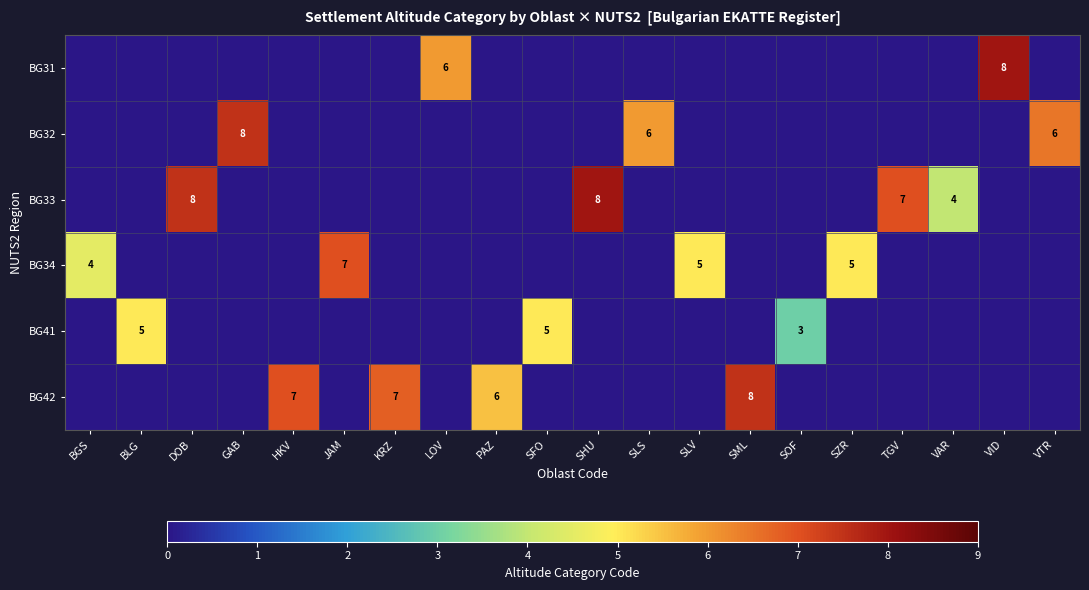

The BG34 series shows 2.1 at VTR. True or false?

False